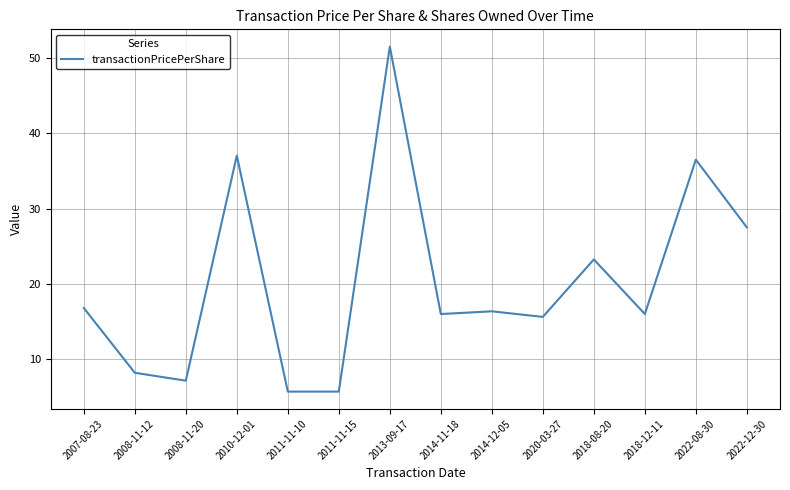

What is the difference between the maximum and minimum values?

45.8